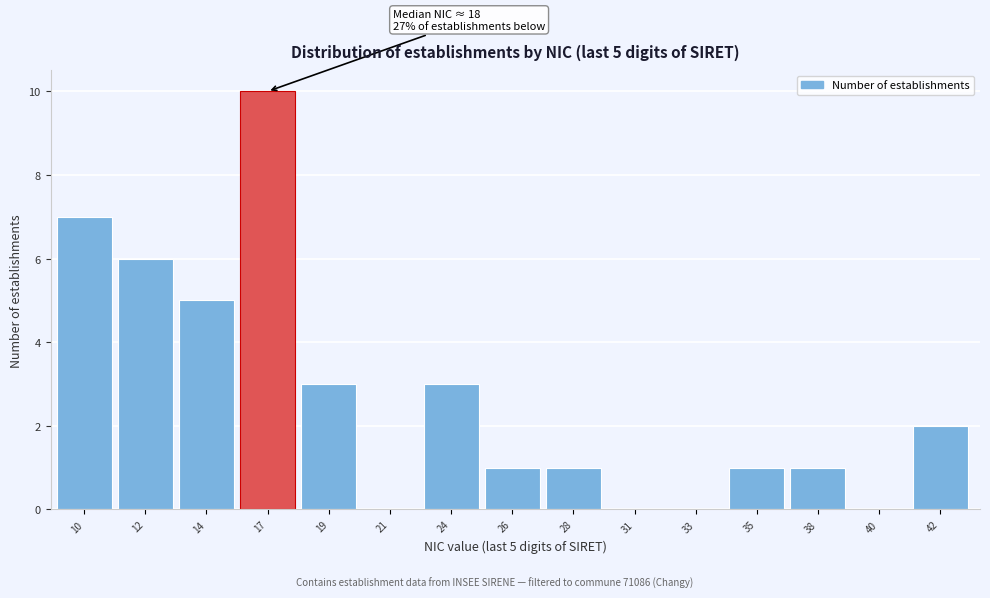

Reading left to right, list all the values displayed in this chart.

10=7	12=6	14=5	17=10	19=3	21=0	24=3	26=1	28=1	31=0	33=0	35=1	38=1	40=0	42=2